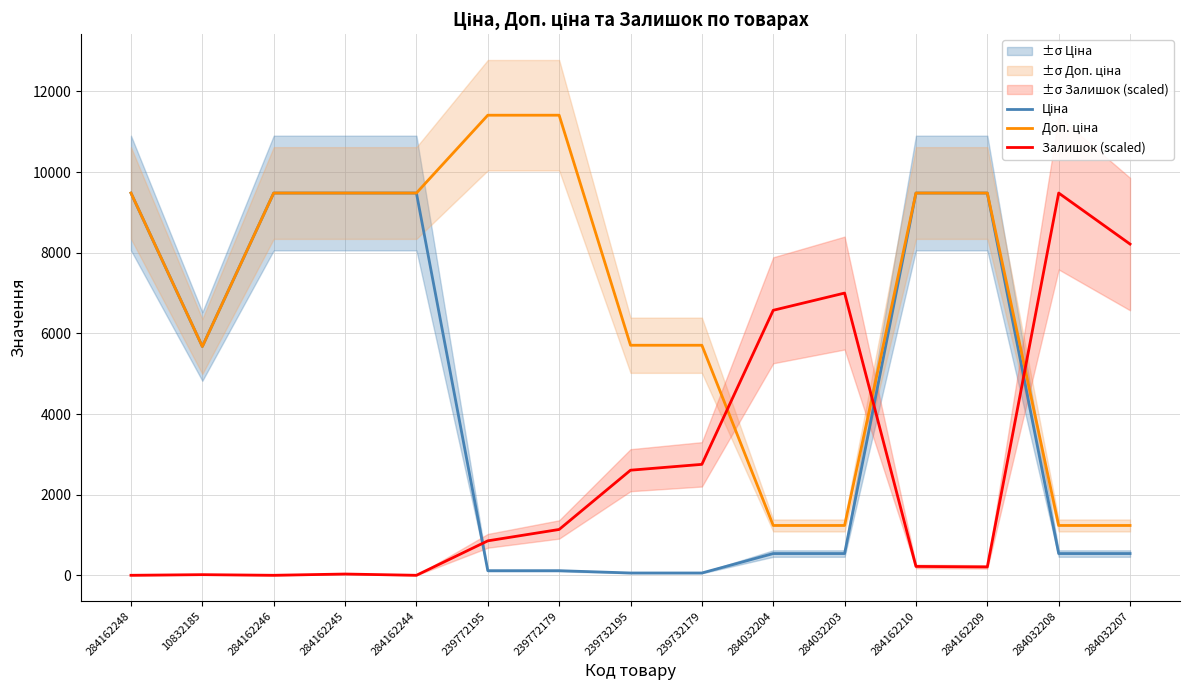

Where is the first local minimum for Ціна?

10832185